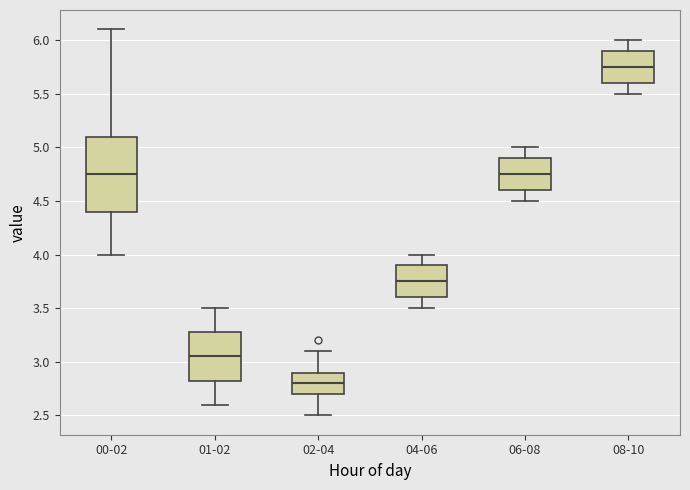

Reading left to right, read every box against the y-axis: the position of its median line, the range the box covers, and the ends of its whiskers. The values are not printed on the chart, so give them approximately, as read against the axis.

00-02: median 4.75, box 4.40 to 5.10, whiskers 4.00 to 6.10
01-02: median 3.05, box 2.85 to 3.30, whiskers 2.60 to 3.50
02-04: median 2.80, box 2.70 to 2.90, whiskers 2.50 to 3.10
04-06: median 3.75, box 3.60 to 3.90, whiskers 3.50 to 4.00
06-08: median 4.75, box 4.60 to 4.90, whiskers 4.50 to 5.00
08-10: median 5.75, box 5.60 to 5.90, whiskers 5.50 to 6.00